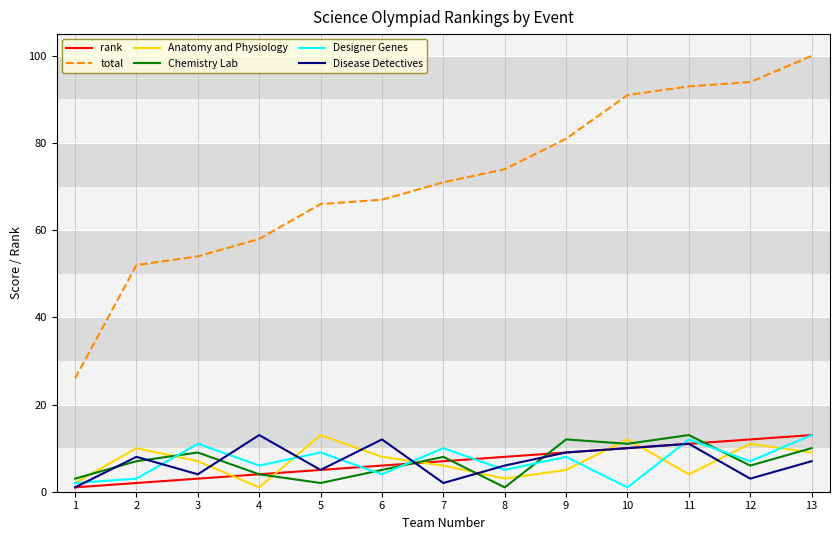

What are all the series names shown in the legend?

rank, total, Anatomy and Physiology, Chemistry Lab, Designer Genes, Disease Detectives